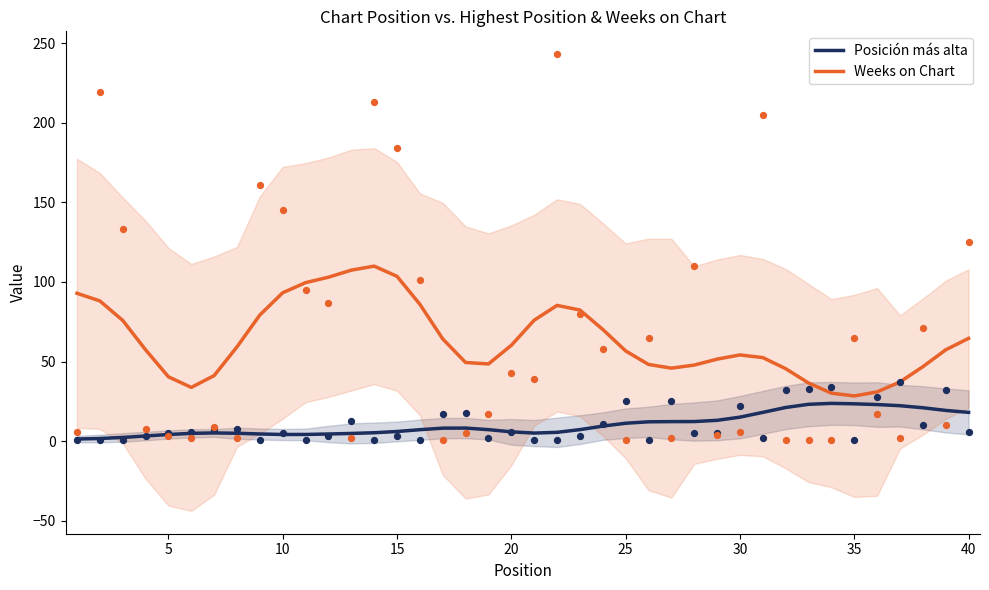

Is the value of Posición más alta at 40 greater than the value of Weeks on Chart at 12?

No